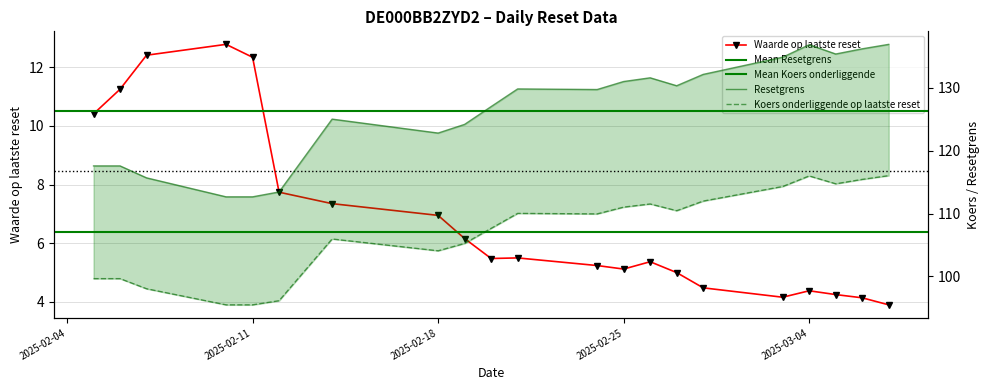

Is it true that Waarde op laatste reset equals 12.4 at 2025-02-07?

True